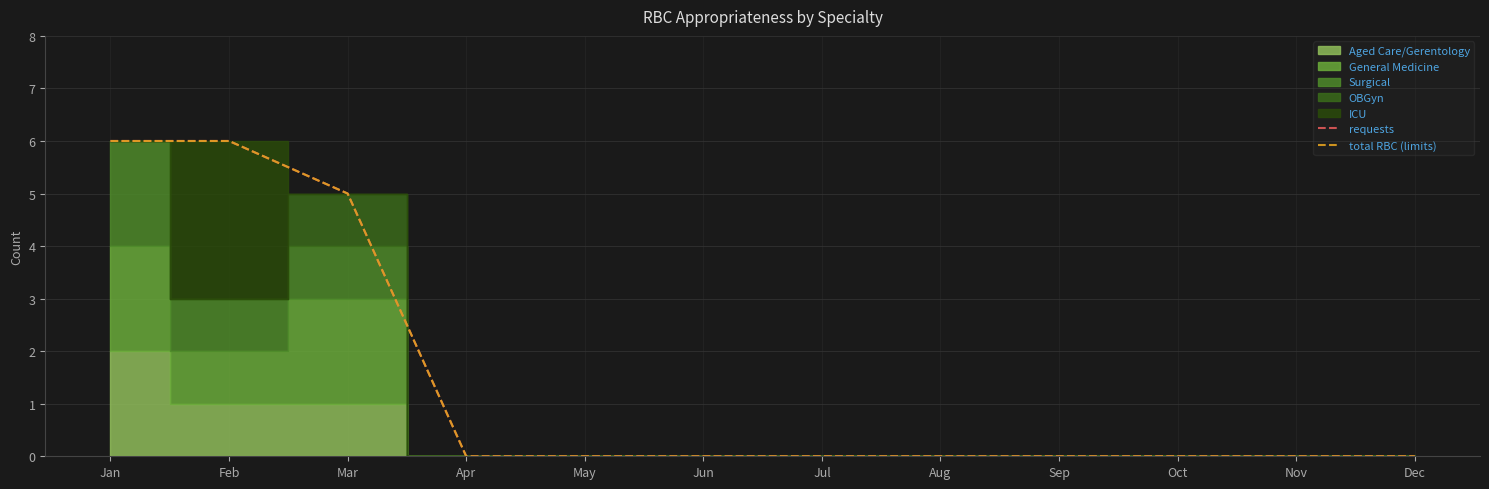

What is the value of the requests point at the 2nd from the left?

6